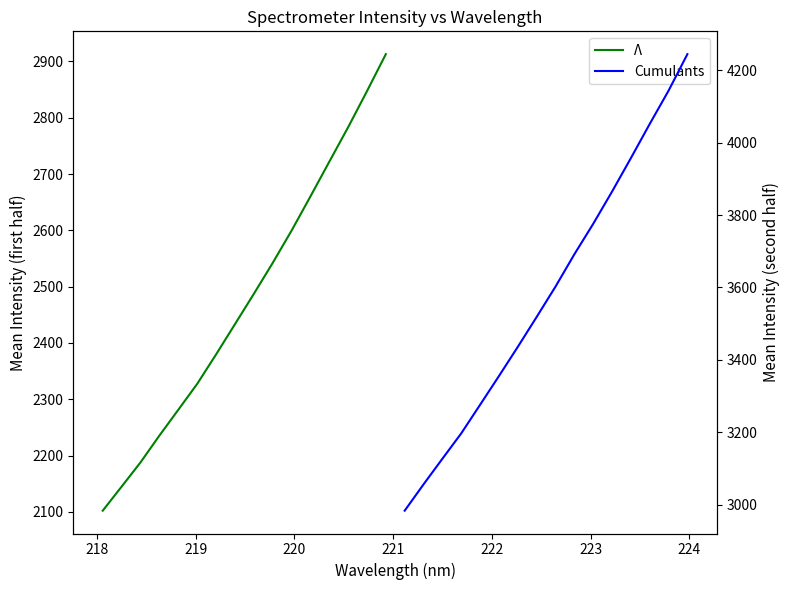

Reading right to left, what are all the values shown in this chart?

Λ: 2912.8	2847.1	2783.0	2721.6	2660.0	2599.2	2541.9	2486.9	2433.1	2379.4	2327.2	2281.2	2235.4	2187.8	2144.8	2102.1
Cumulants: 4244.2	4143.4	4051.5	3957.2	3864.6	3775.6	3691.5	3602.3	3518.5	3435.9	3355.3	3276.0	3197.0	3126.9	3056.2	2983.5